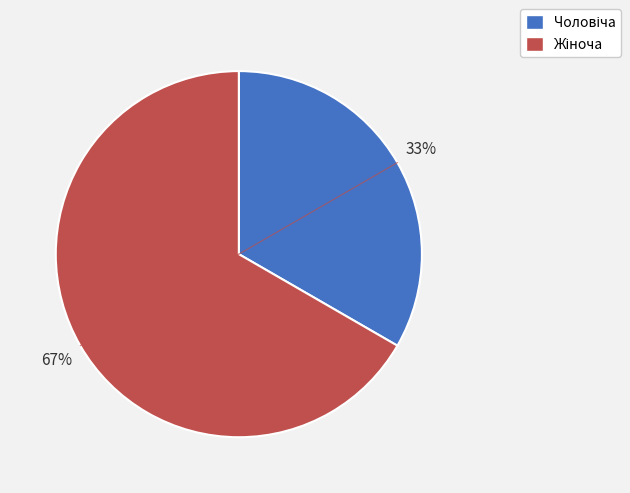

To the nearest percent, what is the average slice percentage?

50%